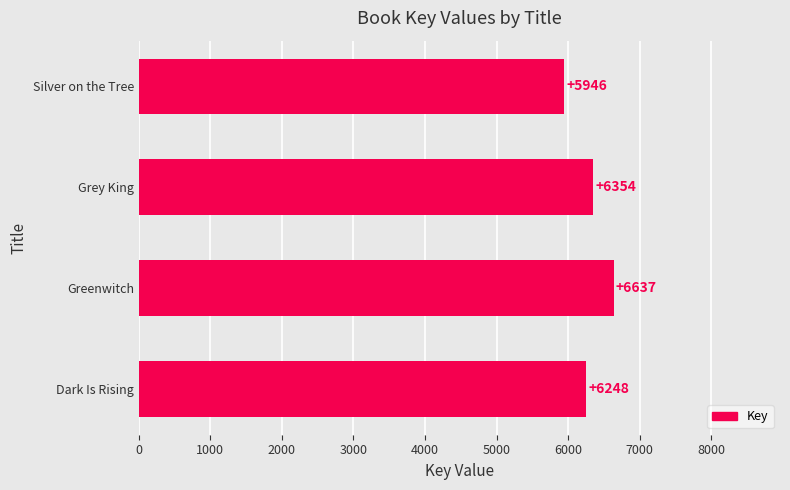

At which category does the chart reach its minimum across all series?

Silver on the Tree